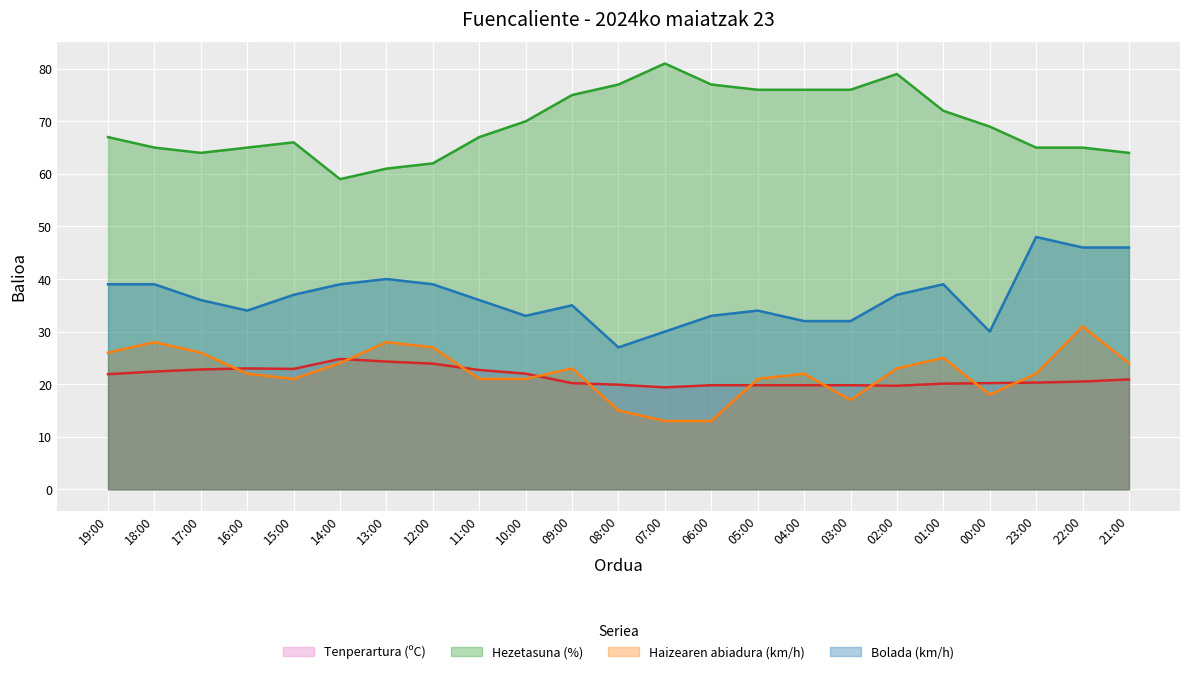

At which category does Hezetasuna (%) reach its first local peak?

15:00